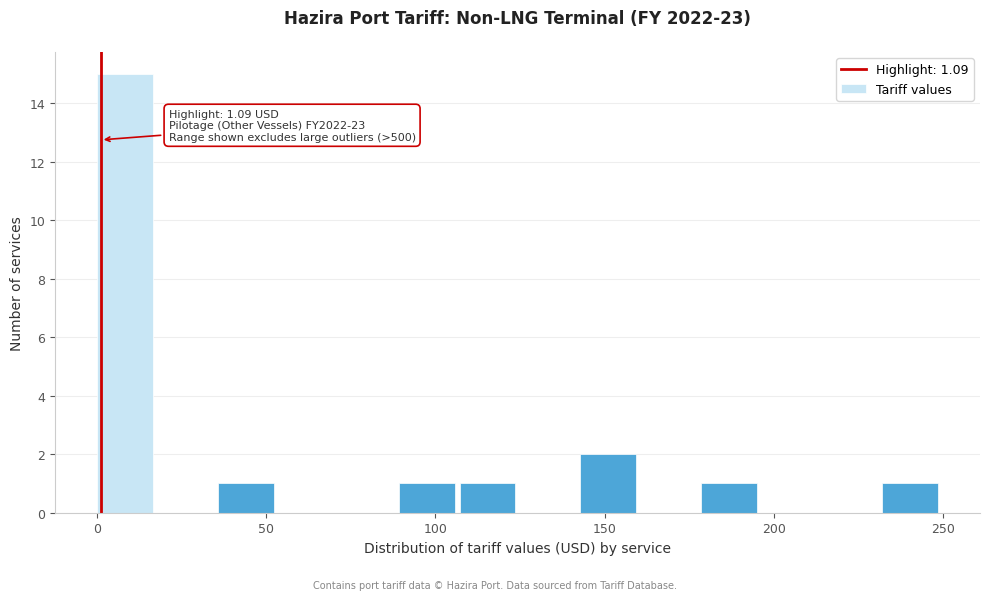

Read against the x-axis, roughly where is the centre of the tallest bar?

10